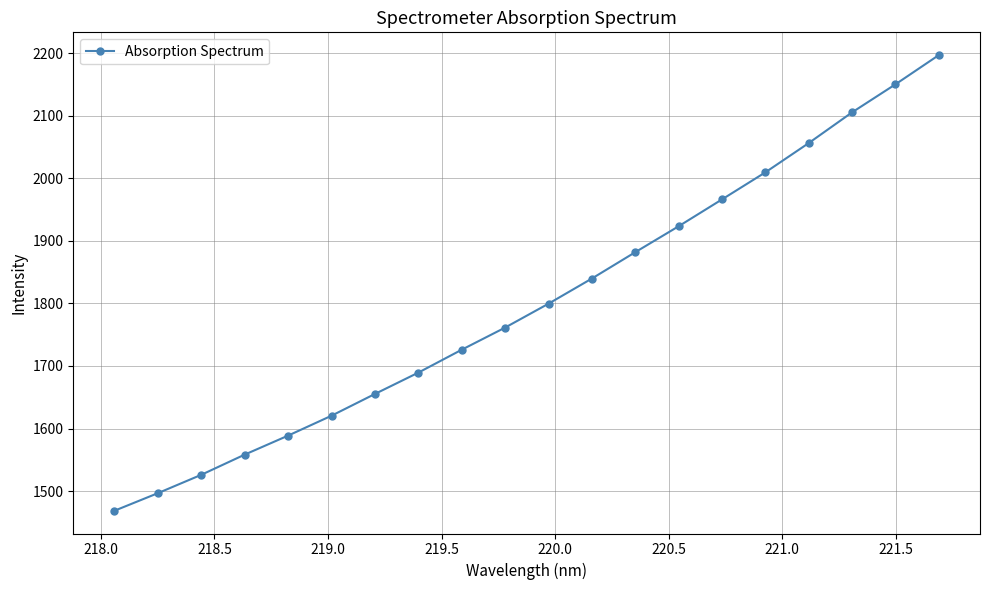

How many values exceed 1799?

10